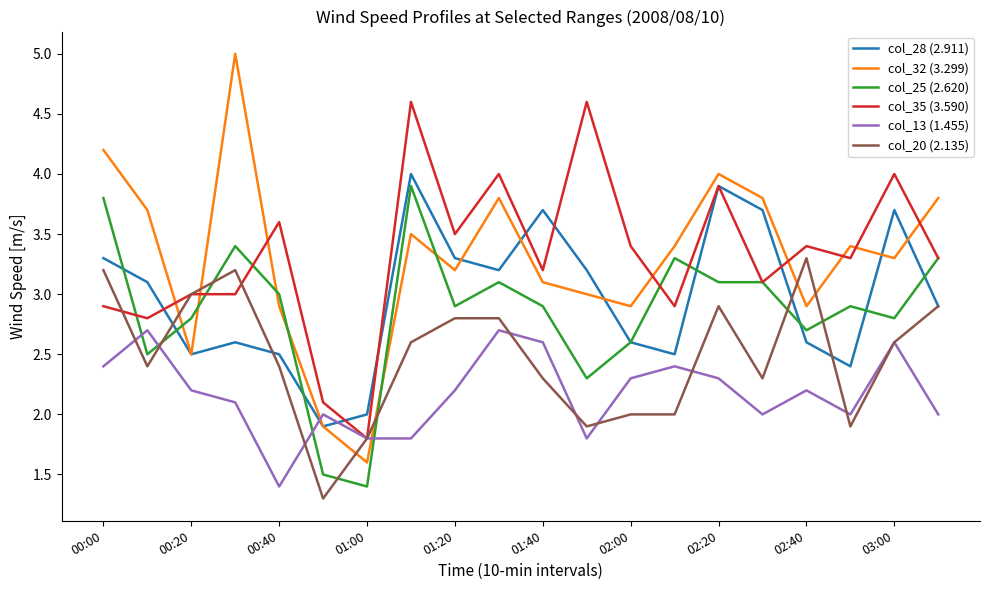

What is the highest value of the col_25 (2.620) series?

3.9